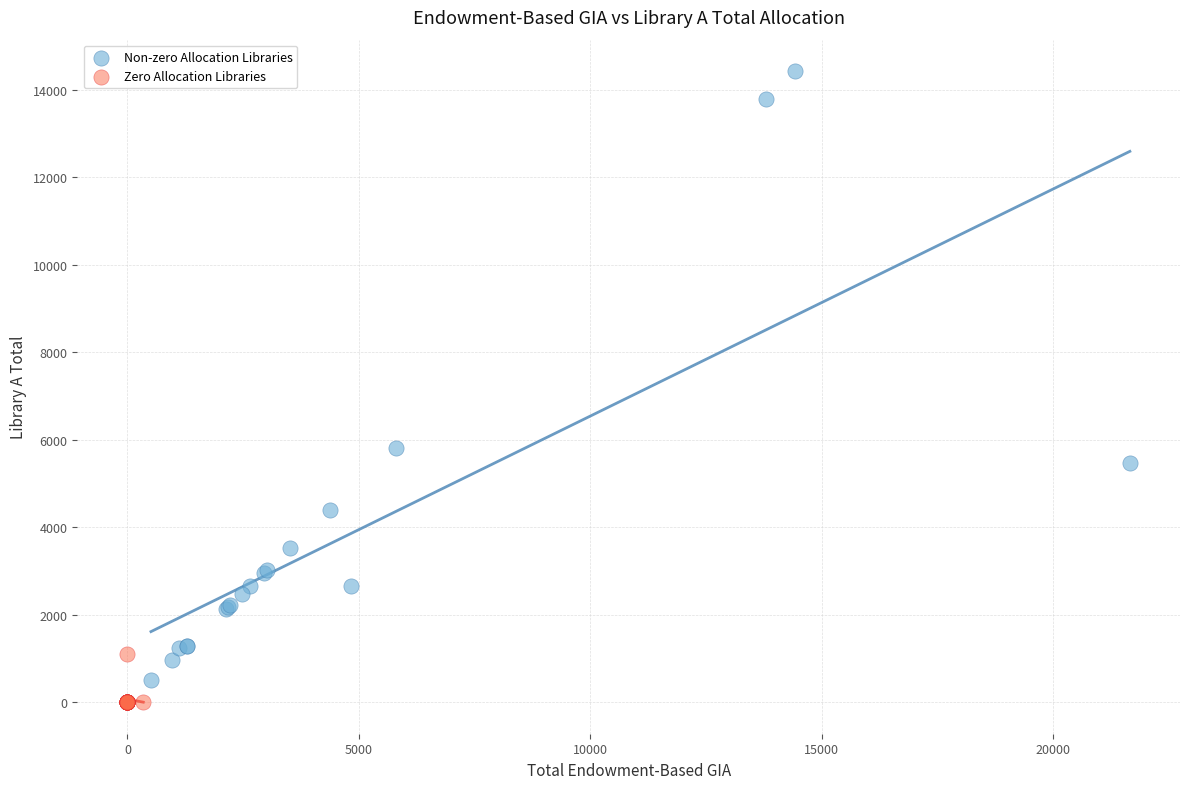

Which series contains the highest Y value?

Non-zero Allocation Libraries